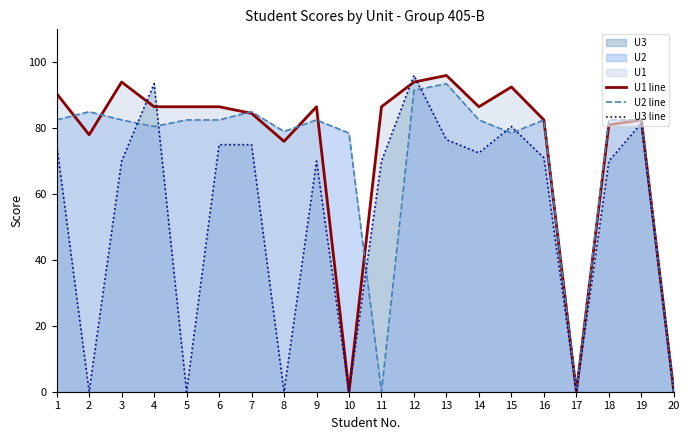

What is the value of the U3 line point at the 19th from the left?

81.5